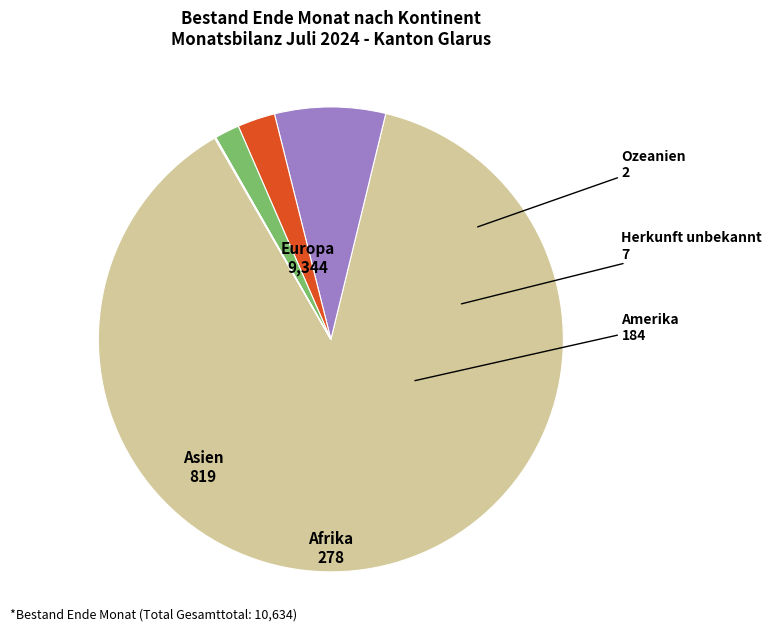

Is the sum of Asien and Afrika greater than half?

No